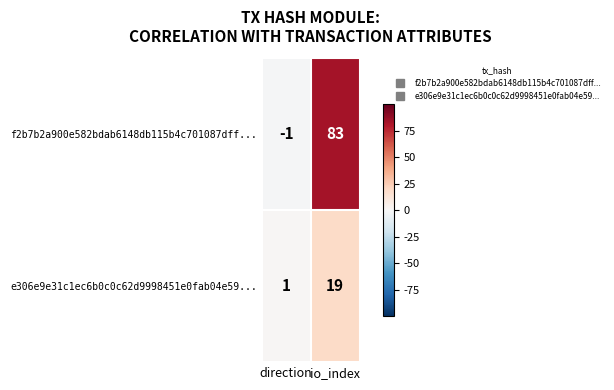

Where is e306e9e31c1ec6b0c0c62d9998451e0fab04e59... nearest to the value 10?

direction